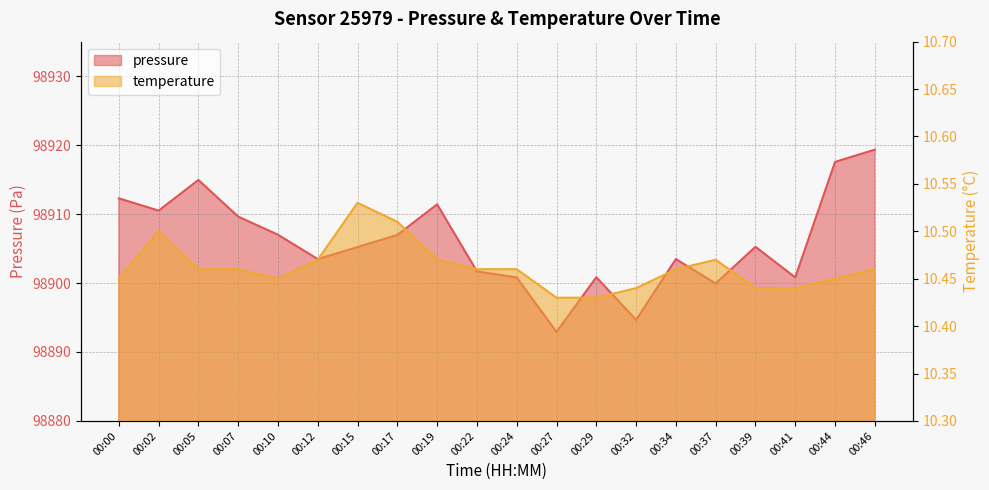

What is the average value of the pressure series?

98905.9